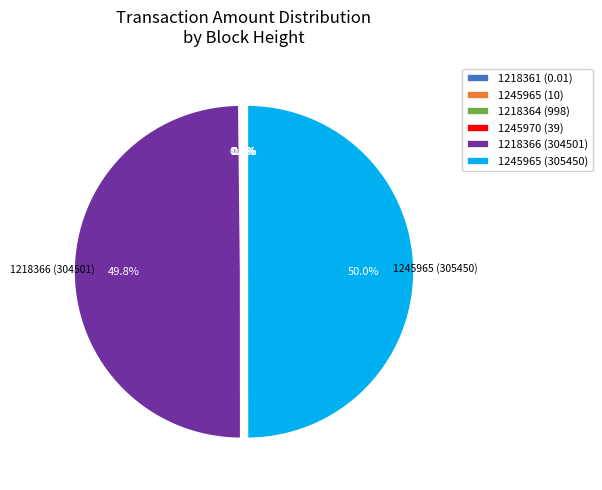

What is the smallest slice in the pie chart?

1218361